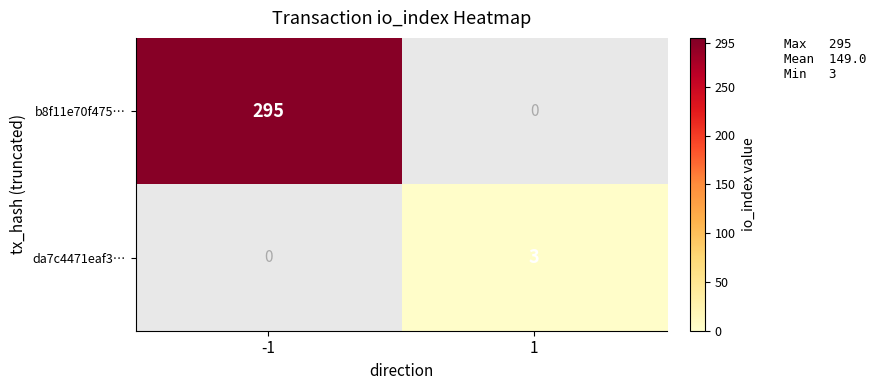

What value does the da7c4471eaf3… series have at 1?

3